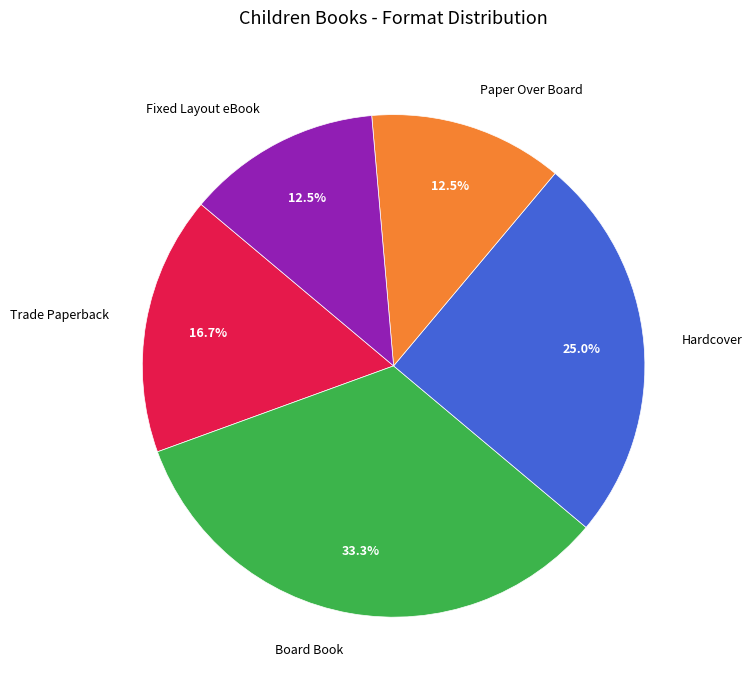

Count the number of slices in the pie.

5